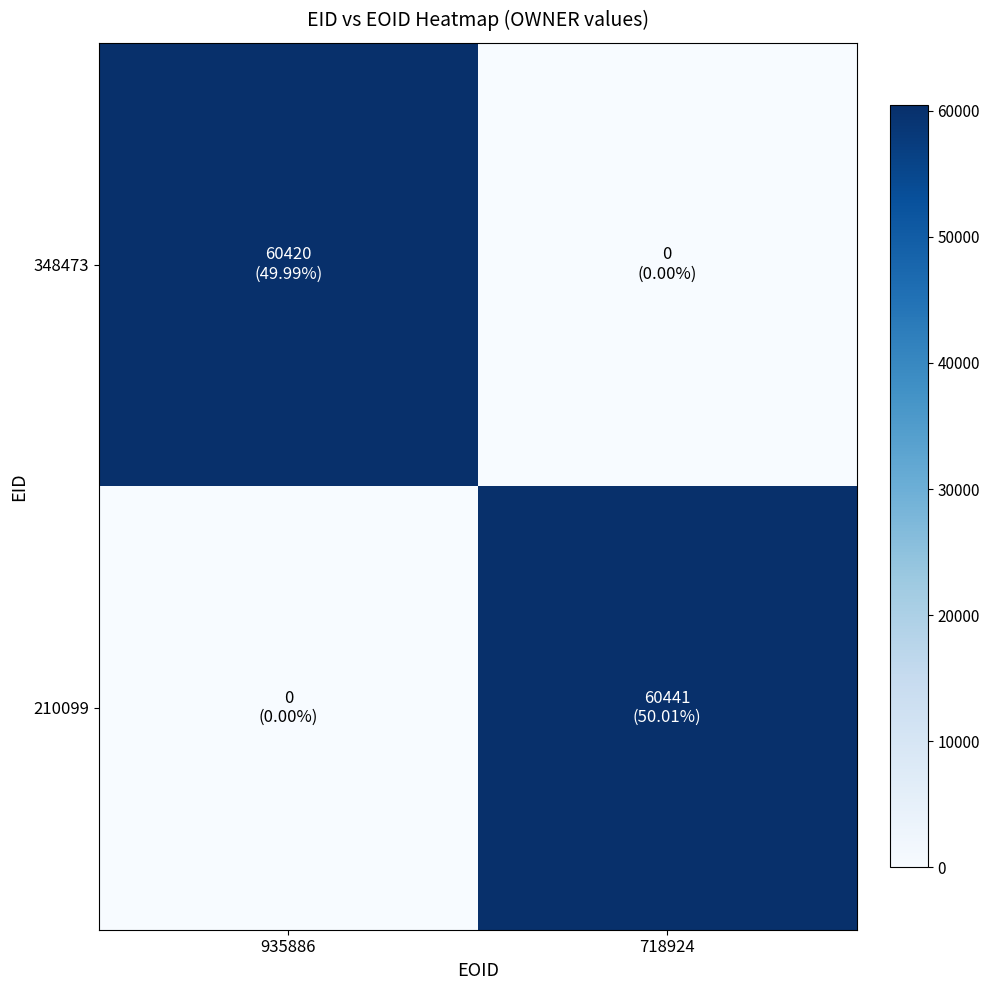

Which label corresponds to the largest value in the chart?

718924